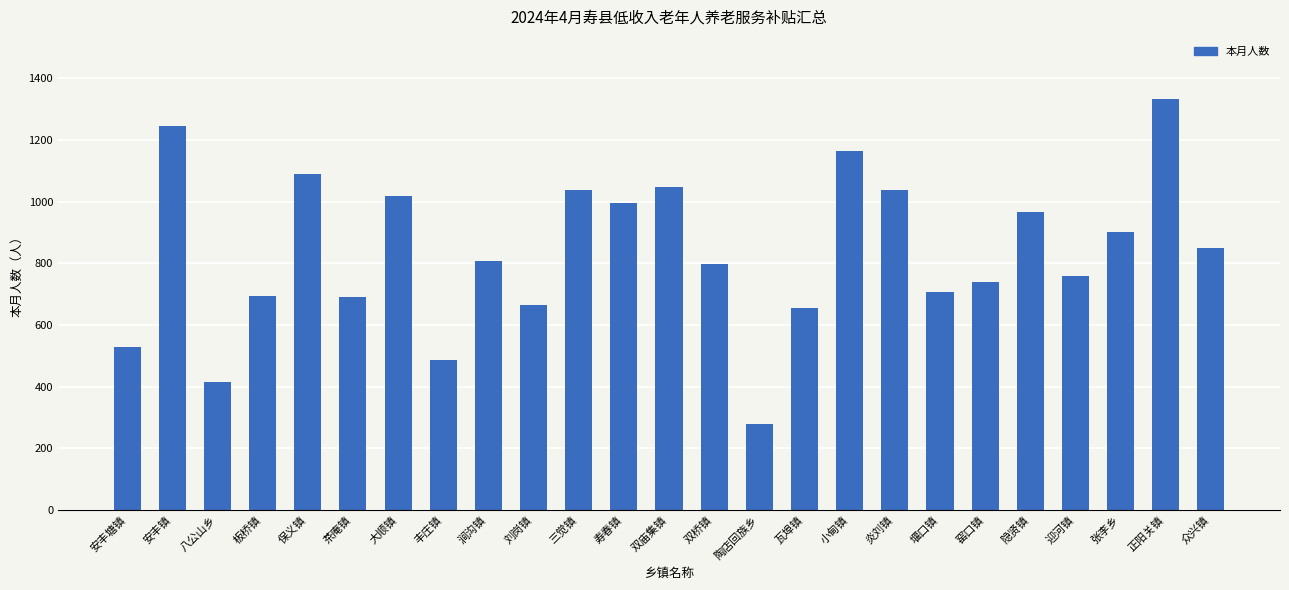

What is the change in value from 瓦埠镇 to 众兴镇?

+192